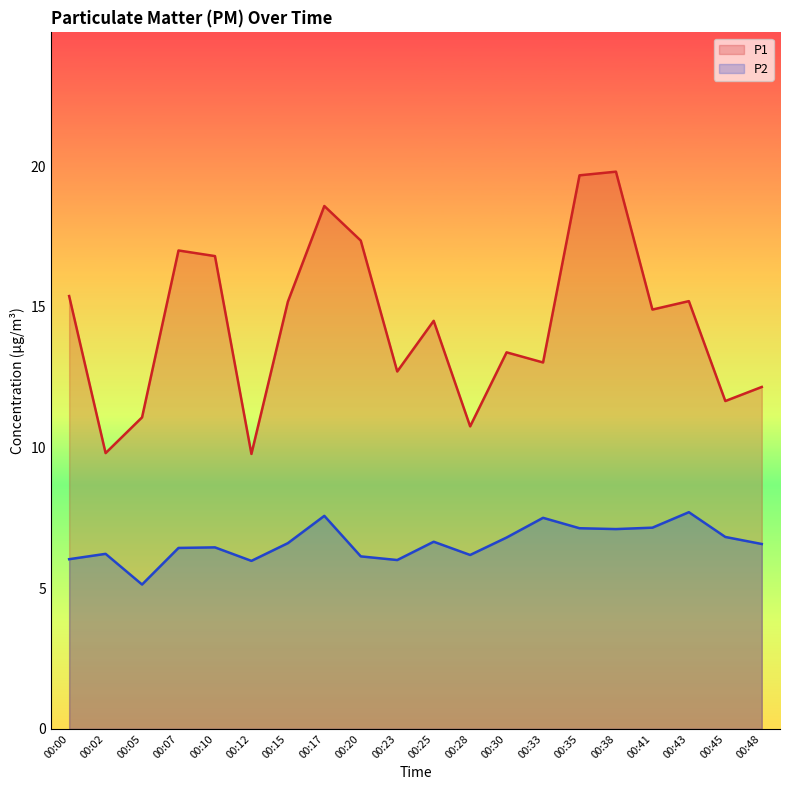

Between 00:30 and 00:48, which is larger?

00:30